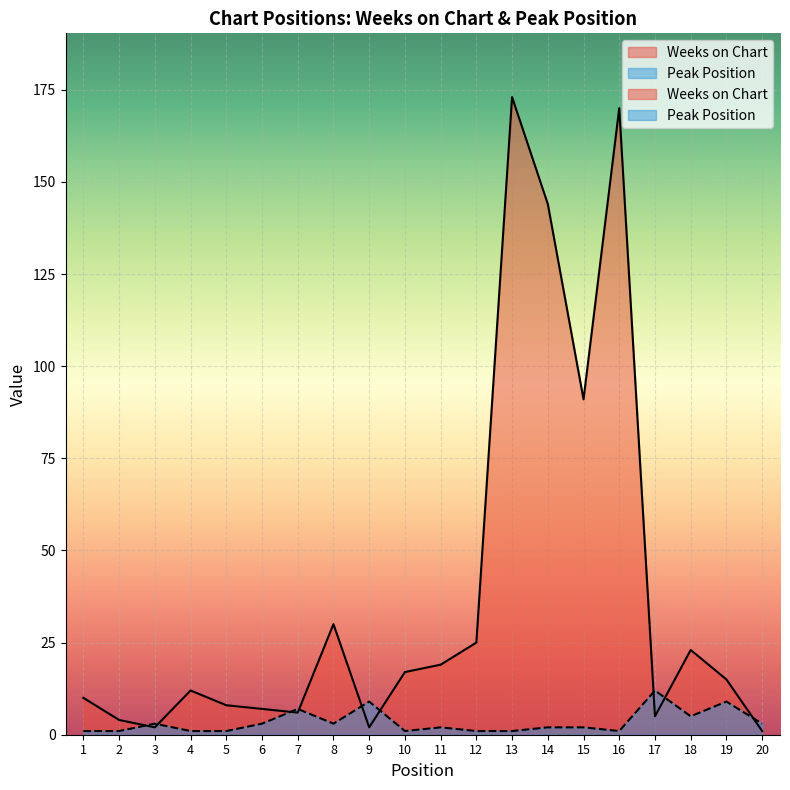

How many interior local peaks does the Weeks on Chart series have?

5